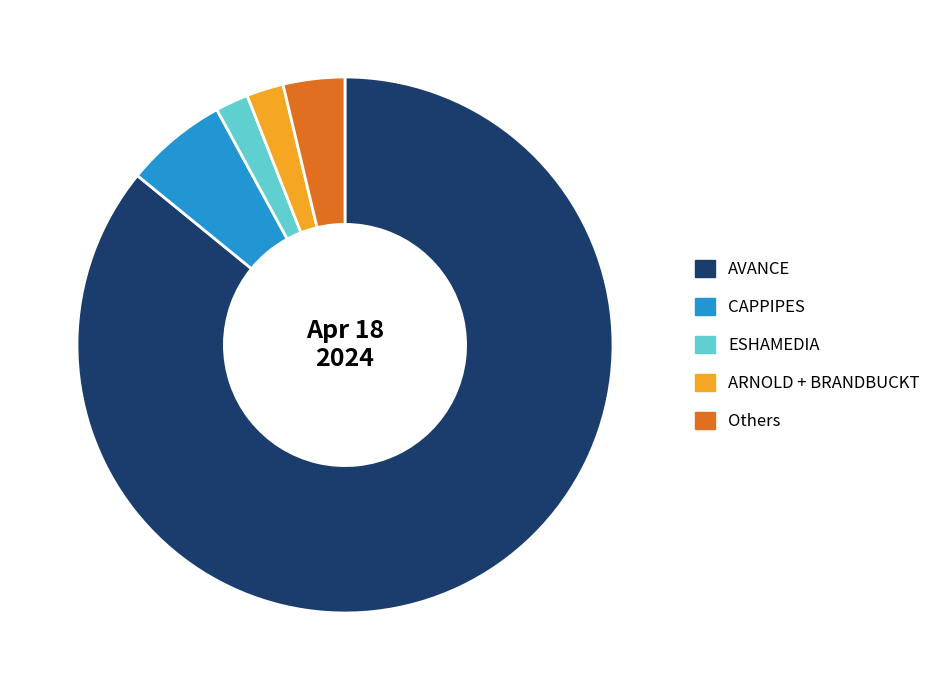

Which category has the biggest portion of the pie?

AVANCE